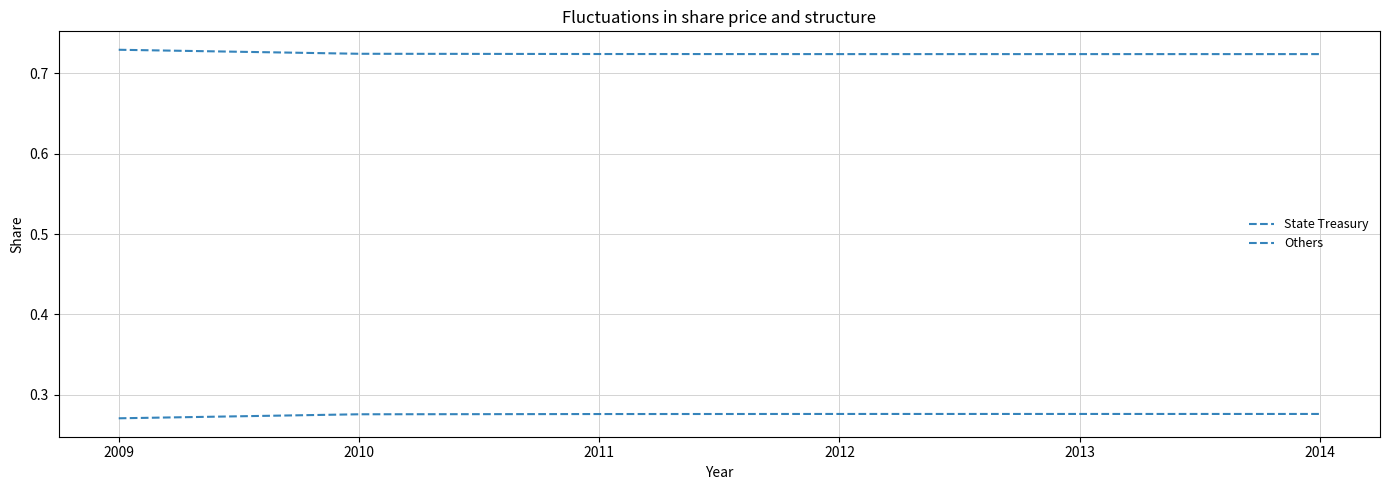

Read the Others value at 2014.

0.3